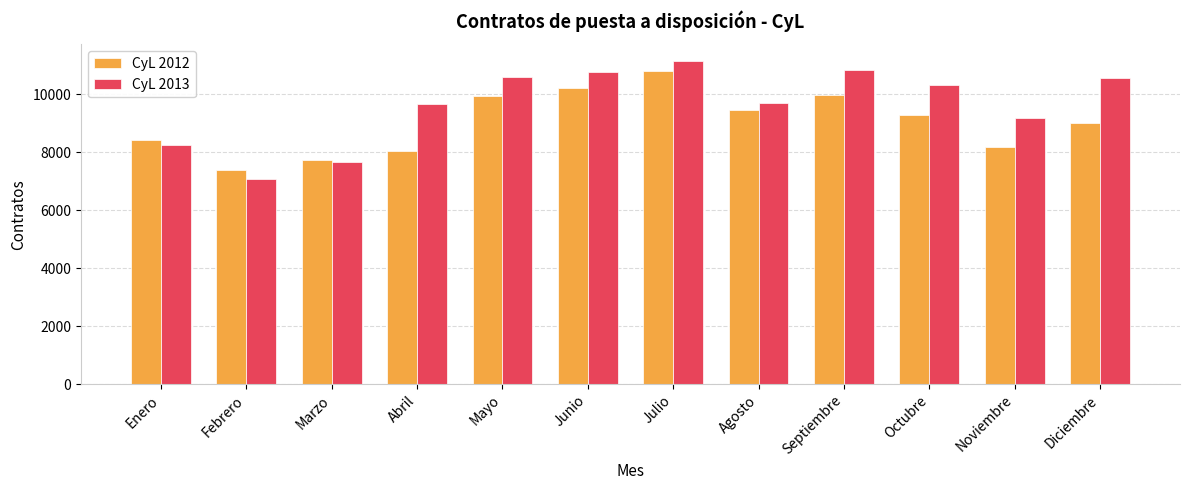

Which series has the largest total across all categories?

CyL 2013